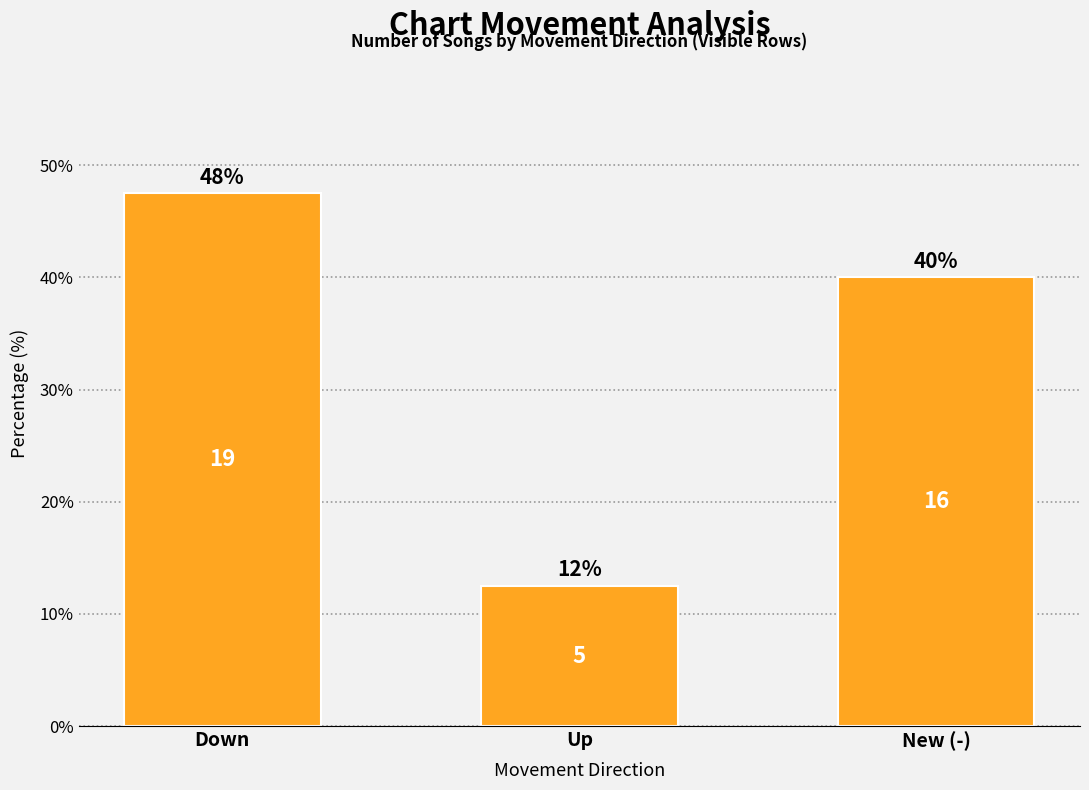

Does the chart contain any negative values?

No